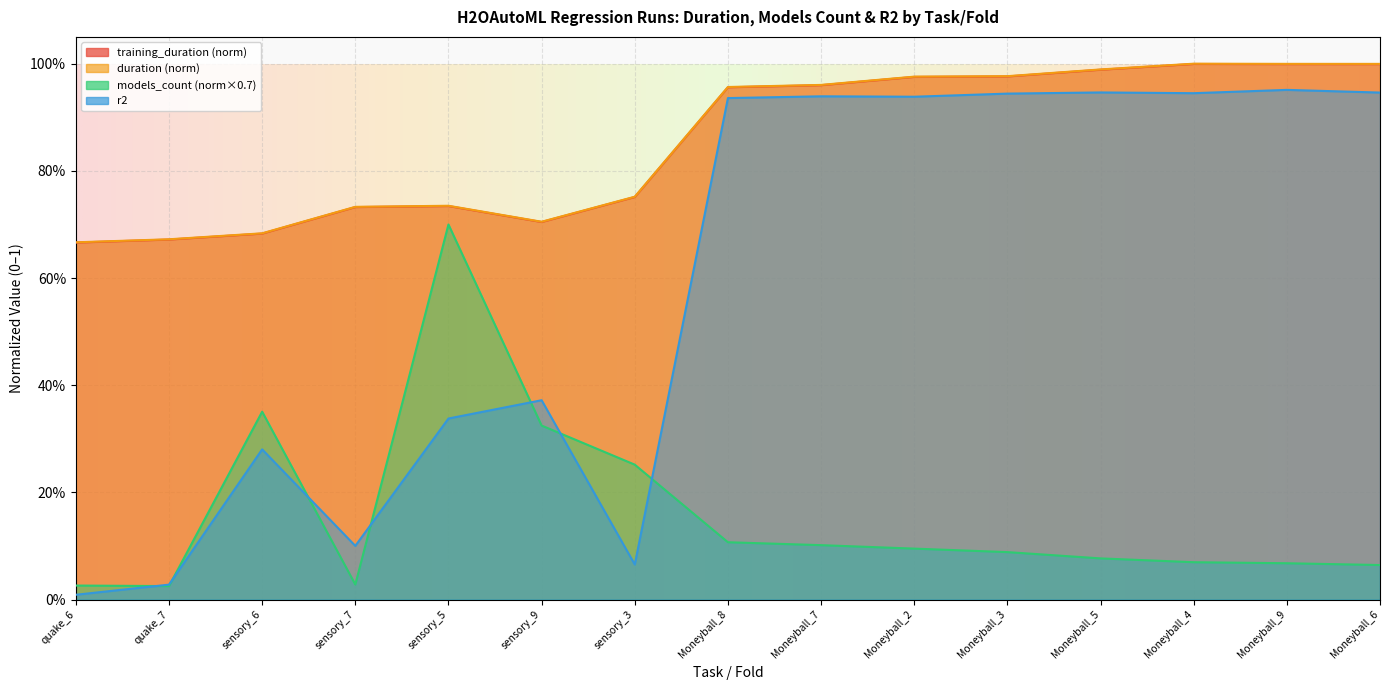

Which series has the widest spread of values?

r2